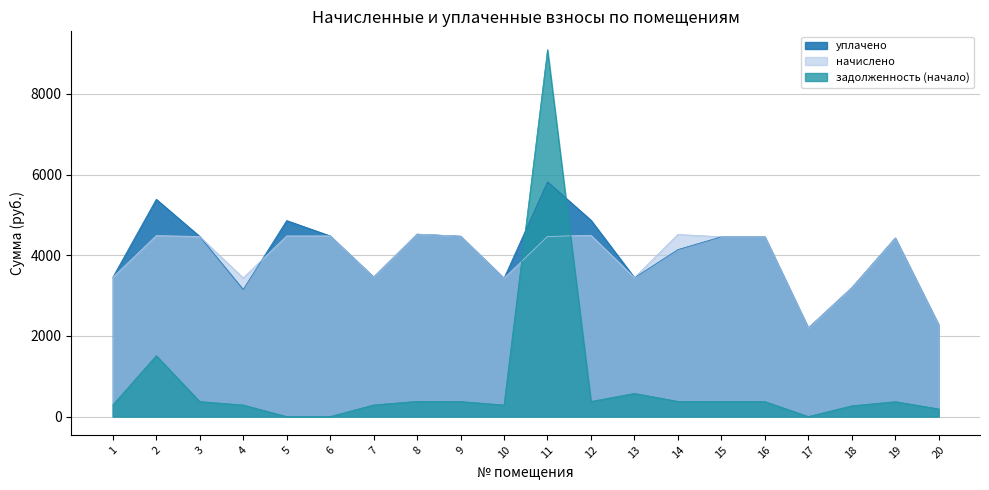

Which series has the largest range (max minus min)?

задолженность (начало)